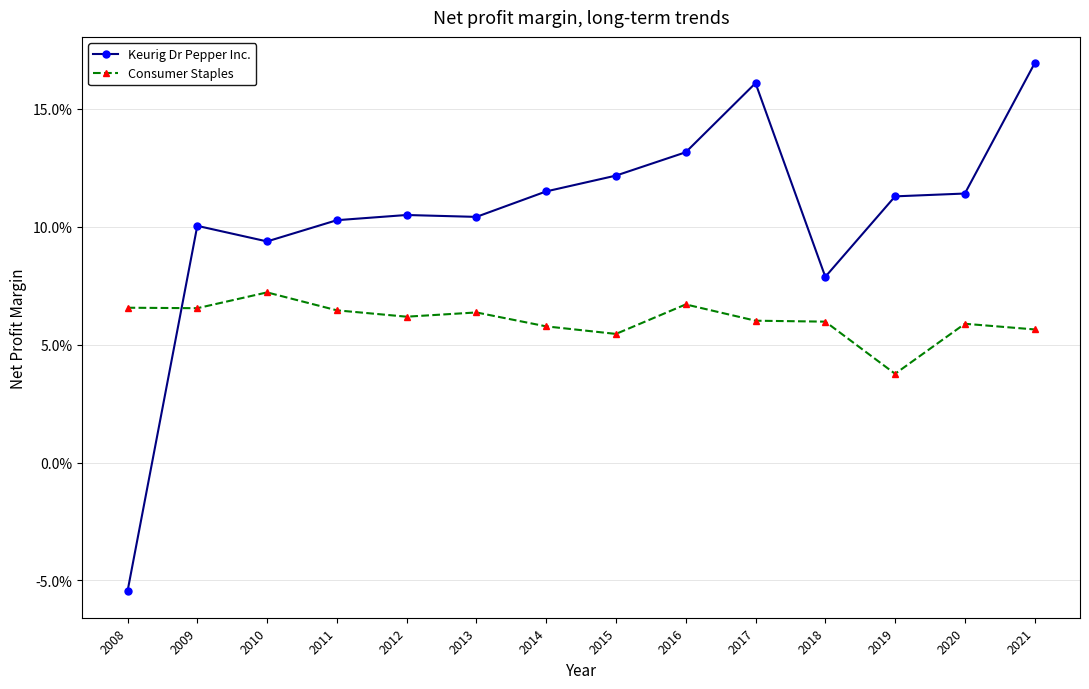

Reading left to right, extract all data points from this chart.

Keurig Dr Pepper Inc.: 2008=-0.1	2009=0.1	2010=0.1	2011=0.1	2012=0.1	2013=0.1	2014=0.1	2015=0.1	2016=0.1	2017=0.2	2018=0.1	2019=0.1	2020=0.1	2021=0.2
Consumer Staples: 2008=0.1	2009=0.1	2010=0.1	2011=0.1	2012=0.1	2013=0.1	2014=0.1	2015=0.1	2016=0.1	2017=0.1	2018=0.1	2019=0.0	2020=0.1	2021=0.1